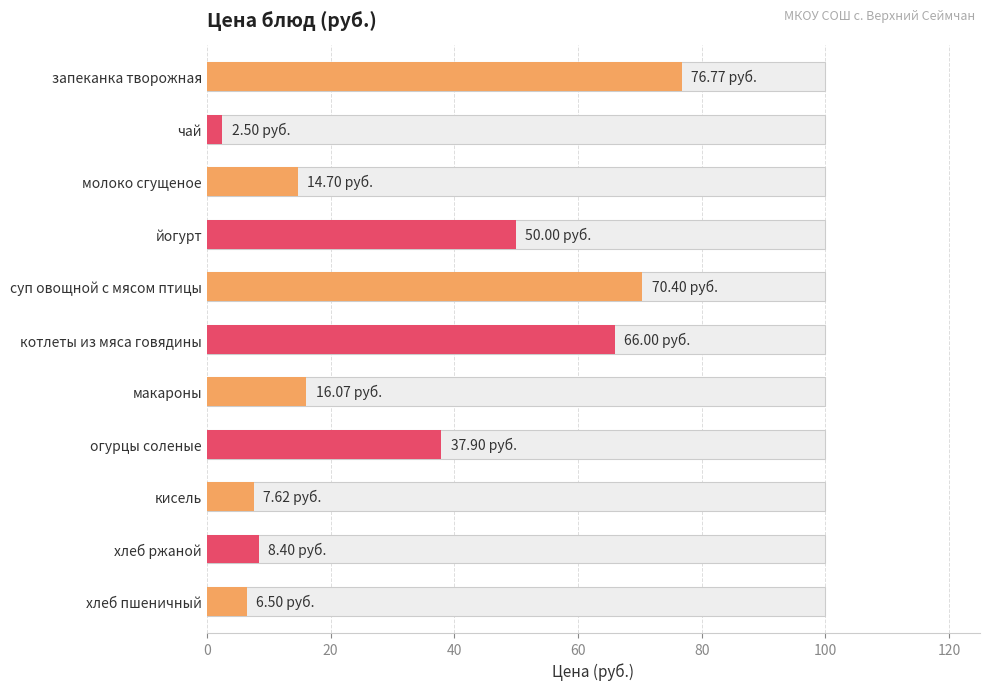

What is the sum of all values?

356.9